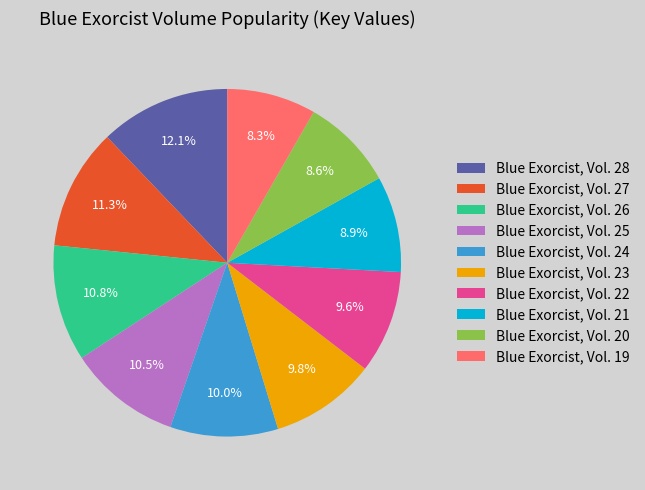

Does Blue Exorcist, Vol. 28 account for over 50% of the chart?

No